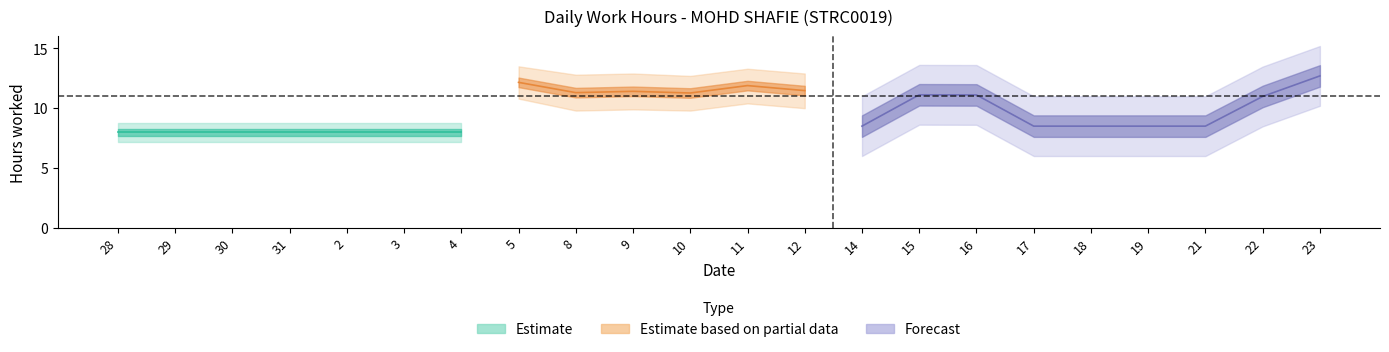

At which category is the sum across all series the highest?

23